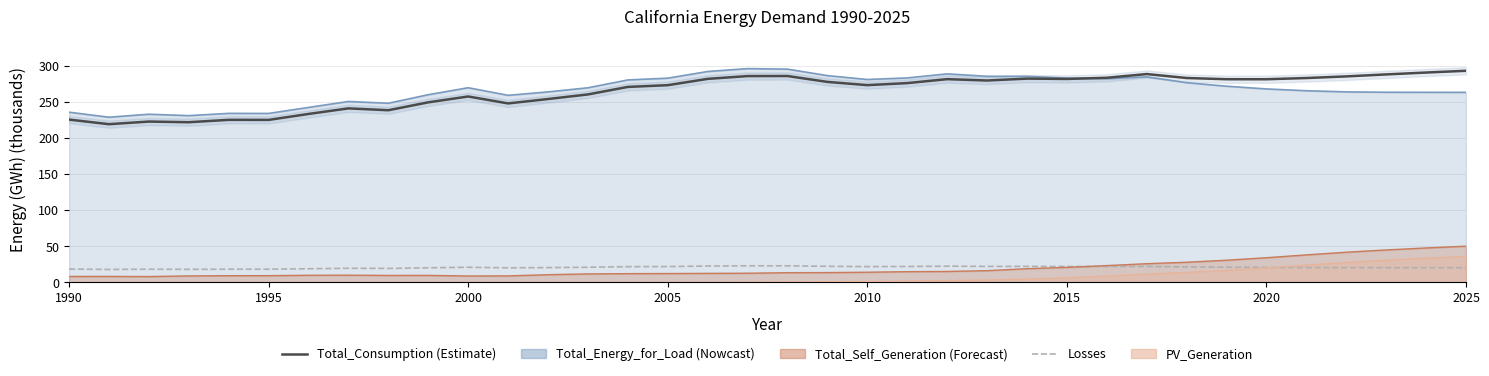

Reading right to left, transcribe all the data shown in this chart.

Total_Consumption: 292.8	290.3	287.7	285.0	282.7	281.0	281.1	282.8	288.2	283.1	281.5	281.9	279.3	281.2	275.7	272.9	277.4	285.5	285.4	281.6	272.8	270.4	260.0	253.7	247.6	257.2	249.1	238.2	240.8	233.0	224.8	224.9	221.6	222.5	218.9	225.2
Losses: 20.4	20.4	20.4	20.4	20.5	20.7	21.0	21.4	22.0	21.9	22.0	22.1	22.1	22.4	22.0	21.8	22.2	22.9	23.0	22.7	21.9	21.8	20.9	20.5	20.2	21.0	20.2	19.3	19.5	18.9	18.2	18.2	18.1	18.2	17.9	18.5